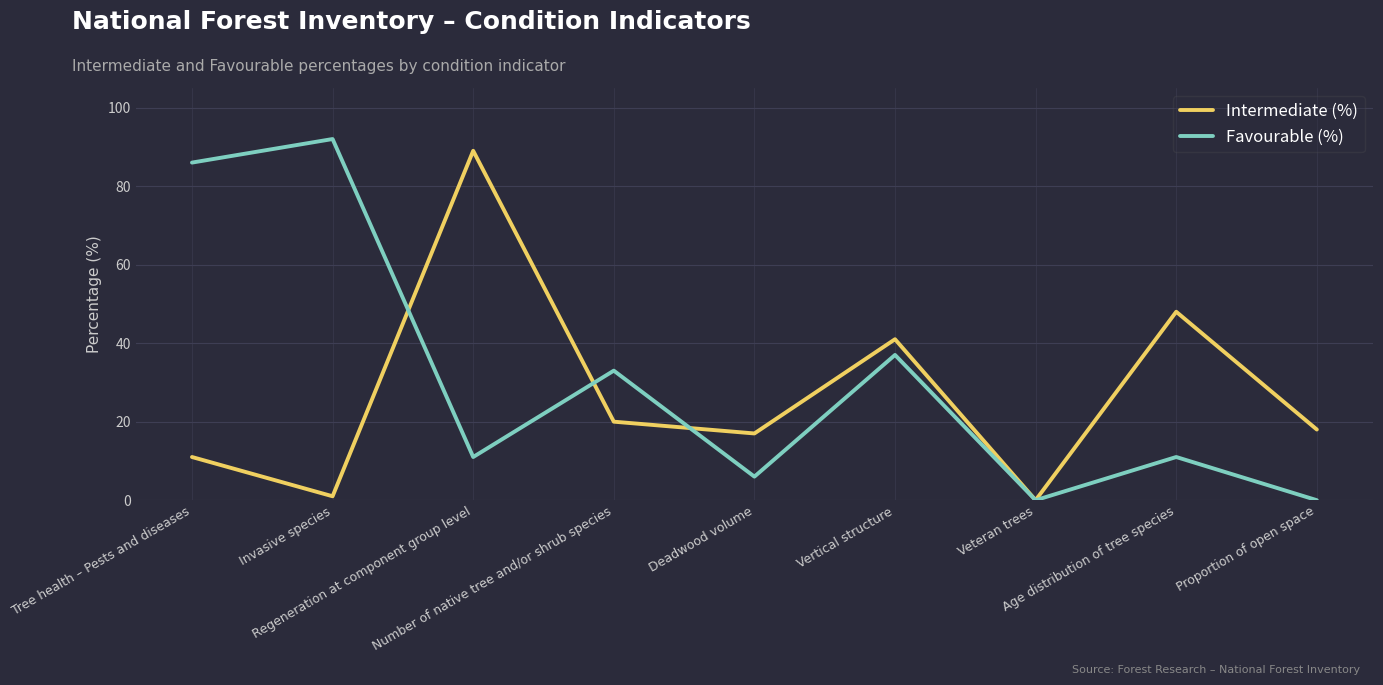

What is the average value of the Favourable (%) series?

31